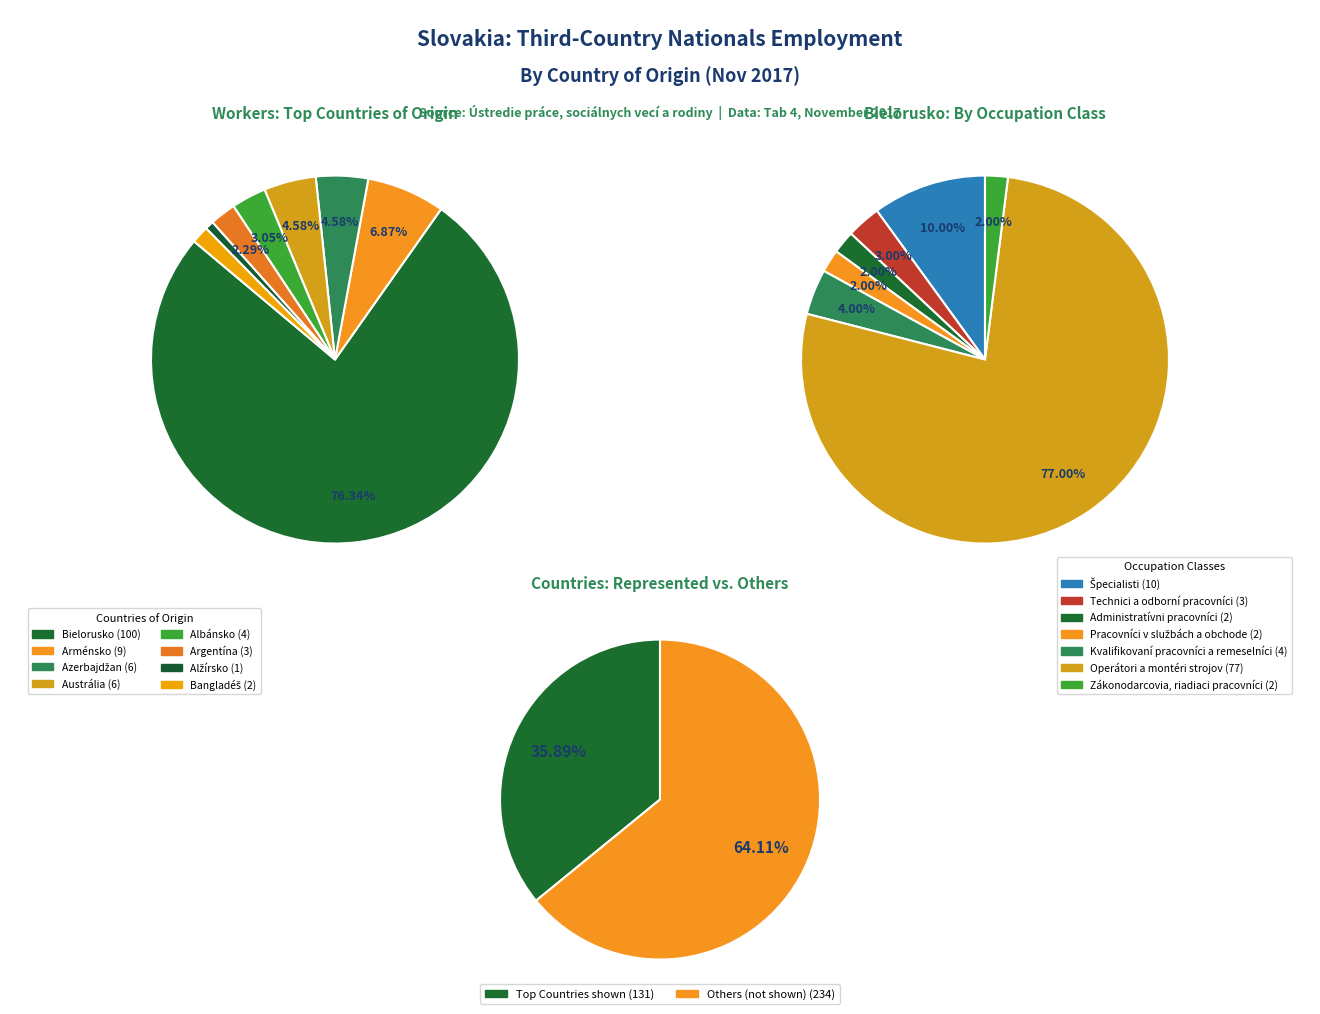

Which category has the biggest portion of the pie?

Operátori a montéri strojov